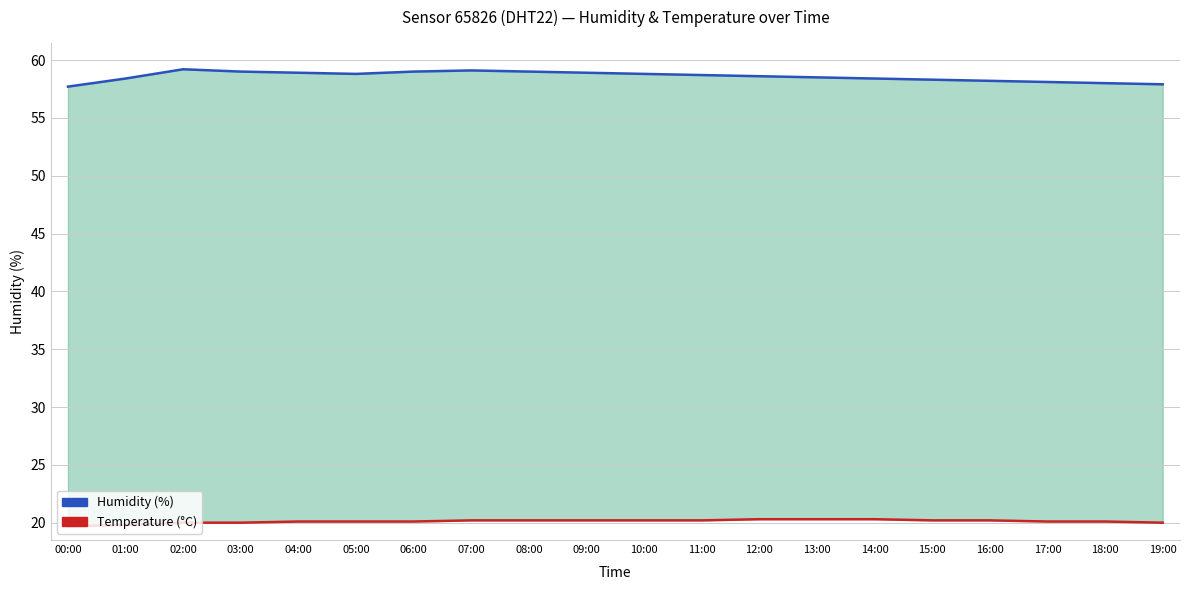

True or false: Humidity (%) has a value of 58.4 at 01:00.

True